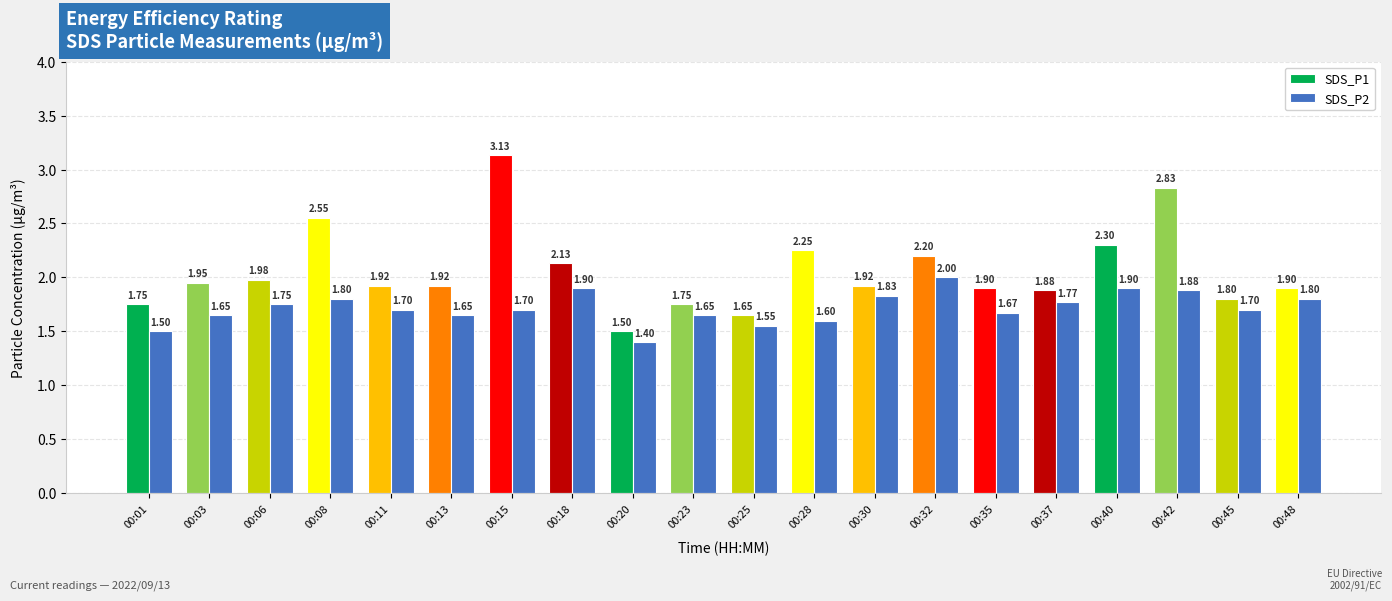

What is the difference between the SDS_P1 values at 00:42 and 00:48?

0.9